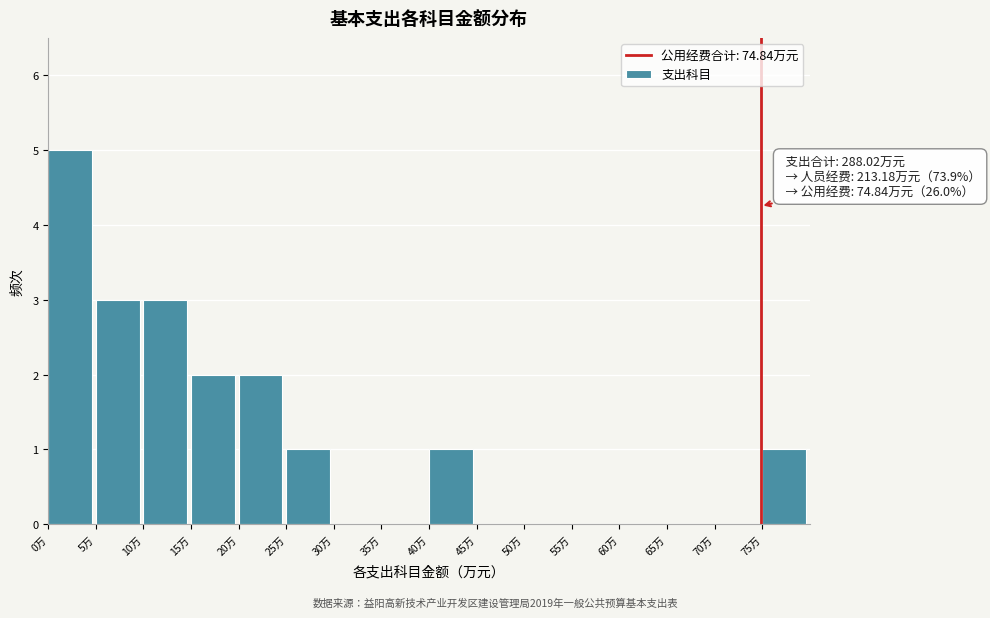

Which range on the x-axis has the tallest bar?

0 to 5